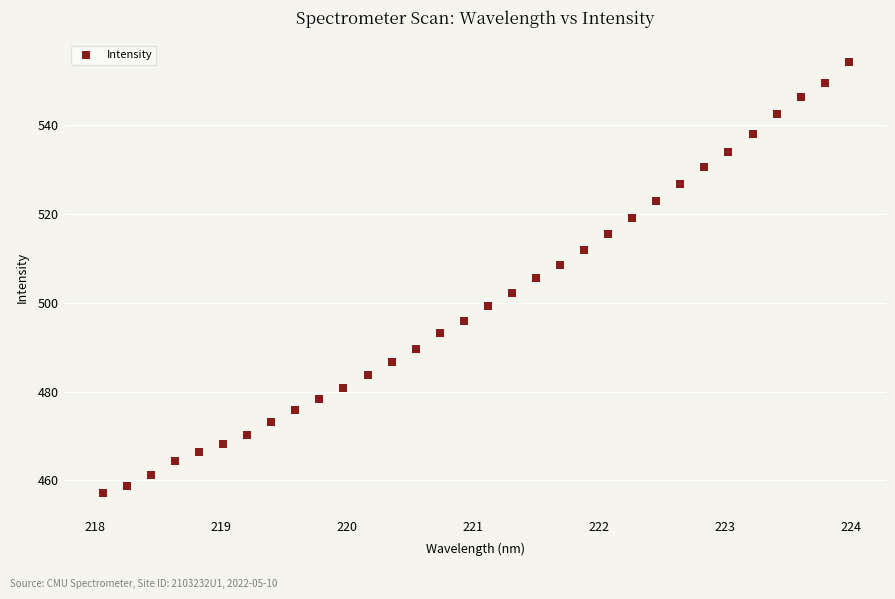

What is the range of Y values (max minus min)?

97.2